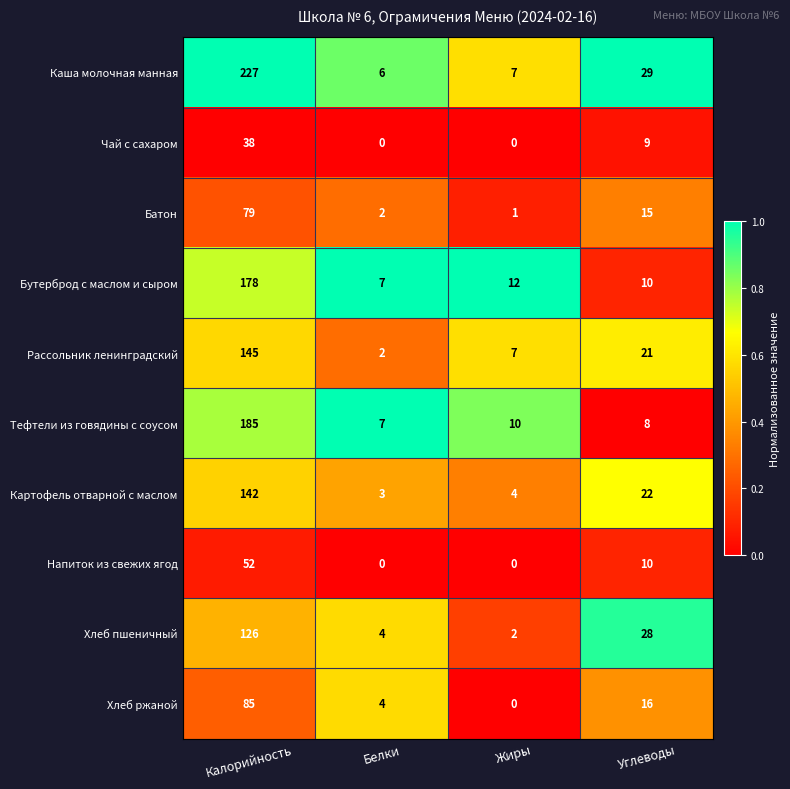

At which category is the sum across all series the highest?

Калорийность